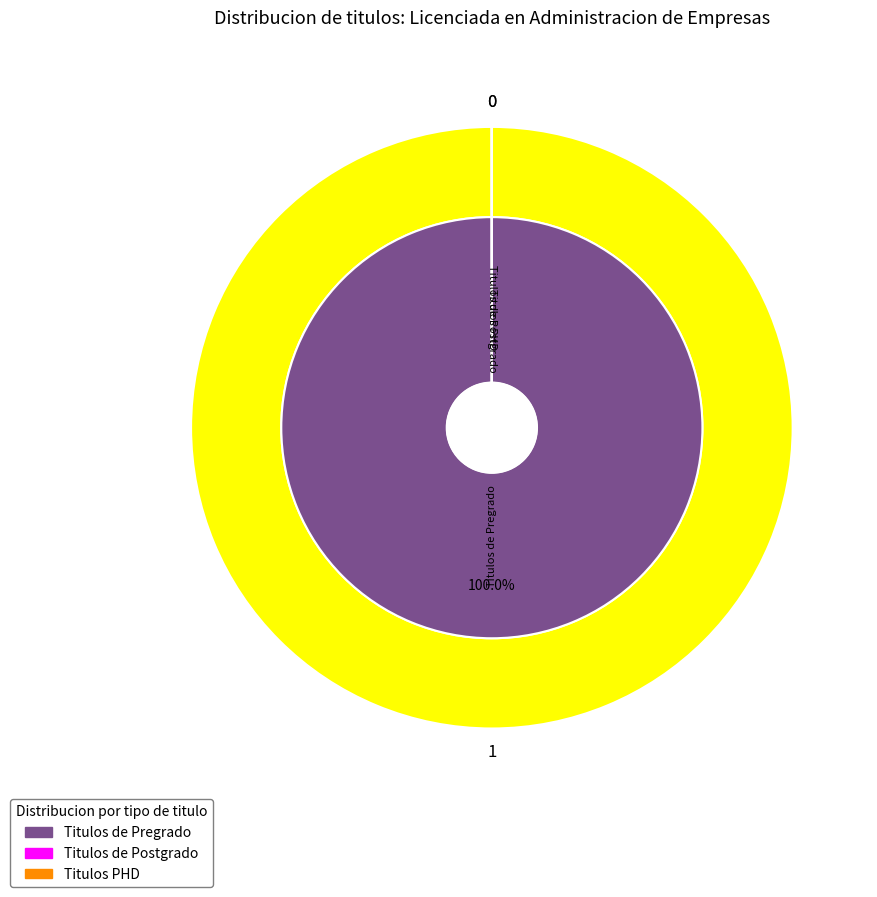

The Titulos de Pregrado slice represents 94% of the pie. True or false?

False